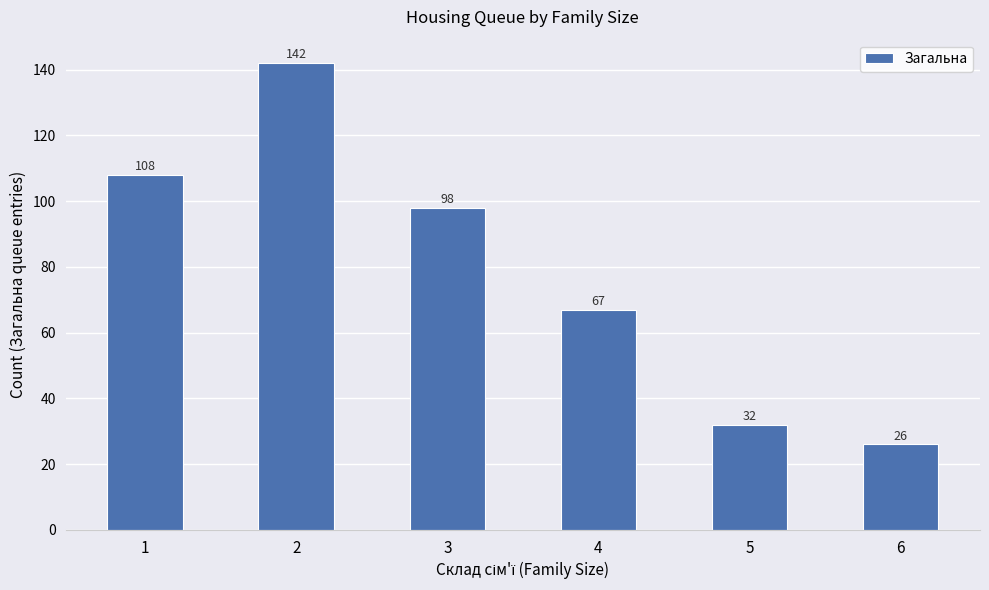

The value at 5 is 9. True or false?

False